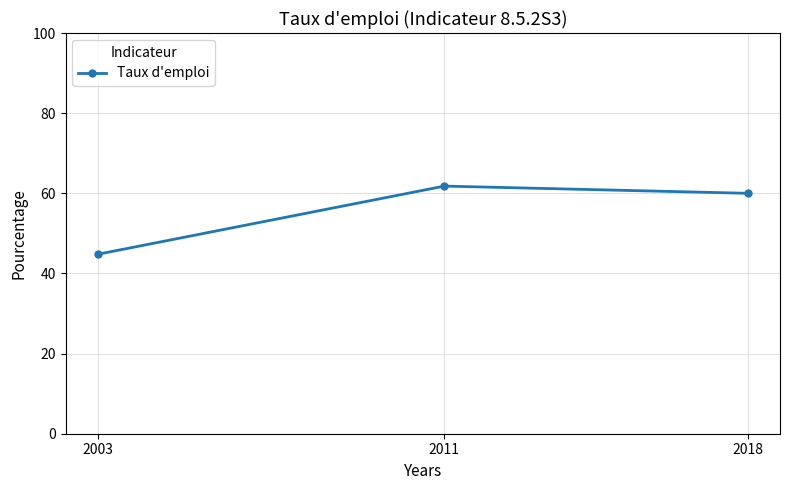

Rank the categories by value from lowest to highest.

2003, 2018, 2011